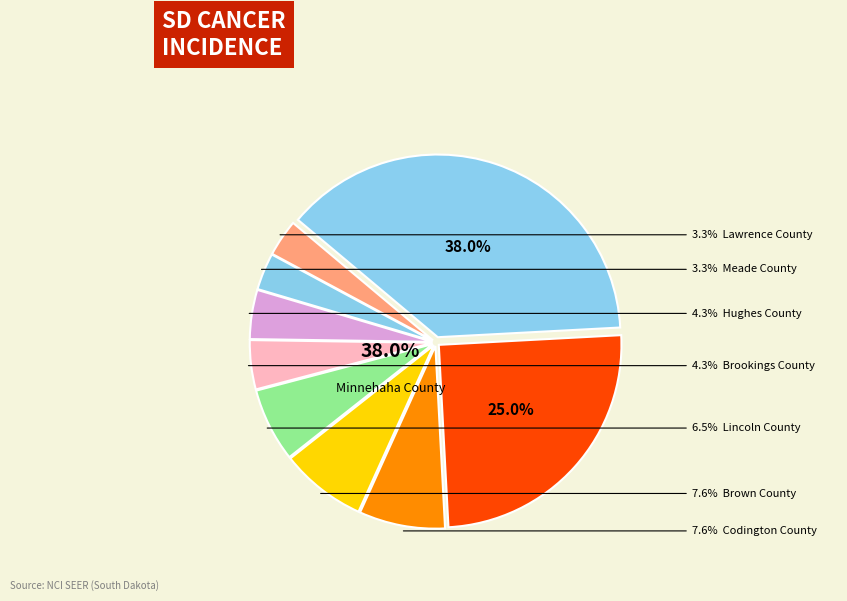

What is the change in value from Brown County to Lincoln County?

-1